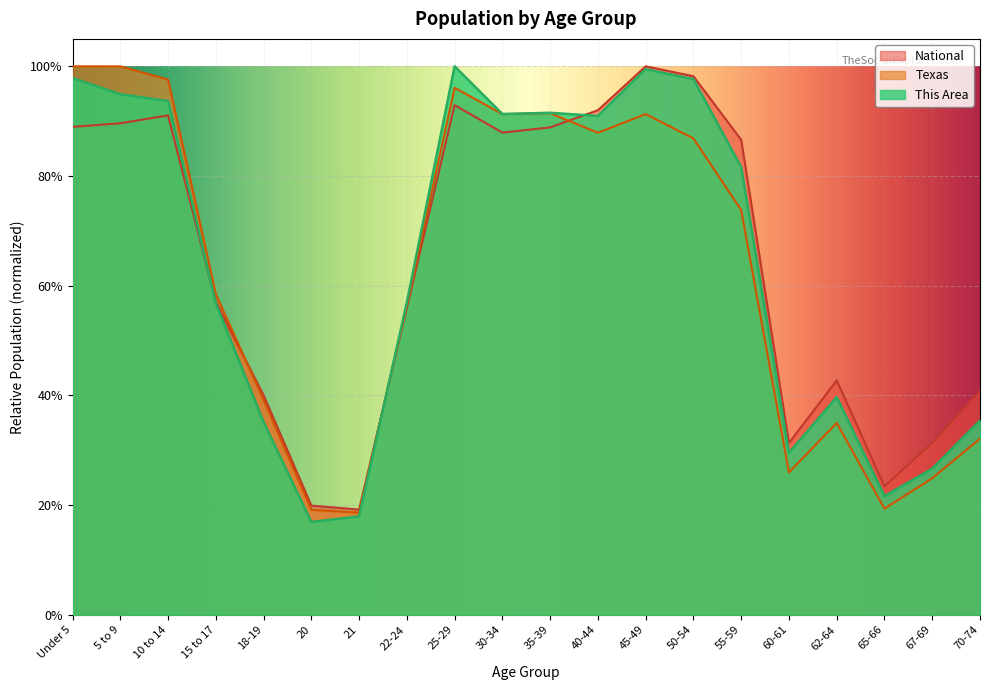

What is the sum of all Texas values?

12.5